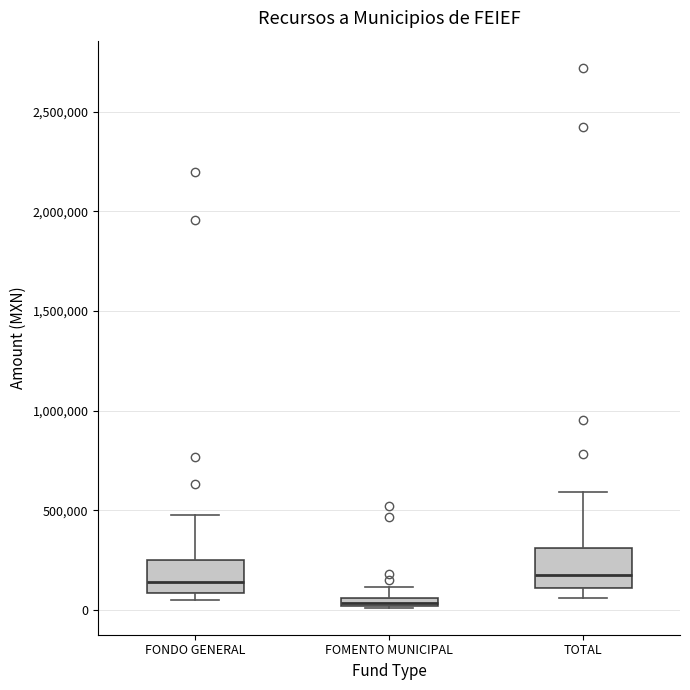

Which box has the lowest median line?

FOMENTO MUNICIPAL